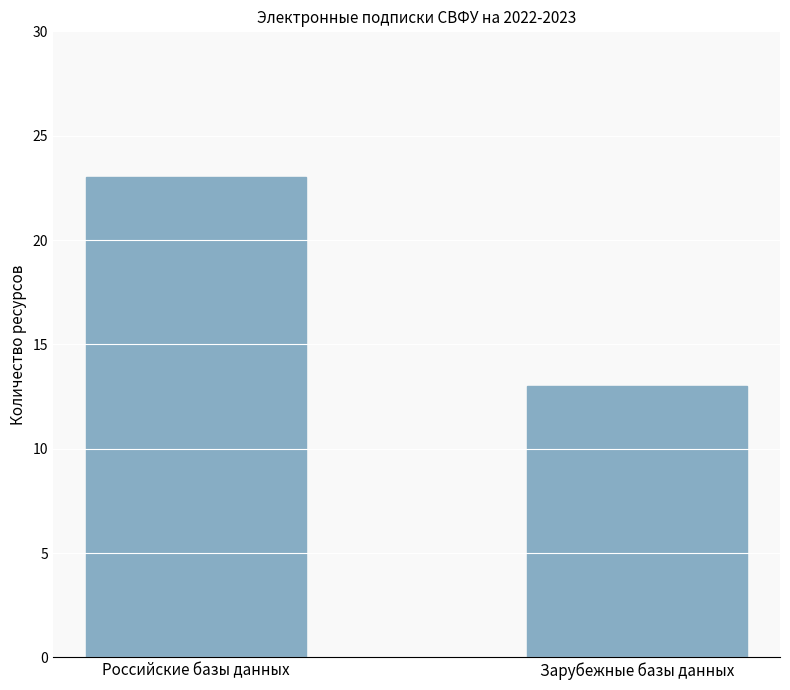

Reading left to right, transcribe all the data shown in this chart.

23	13